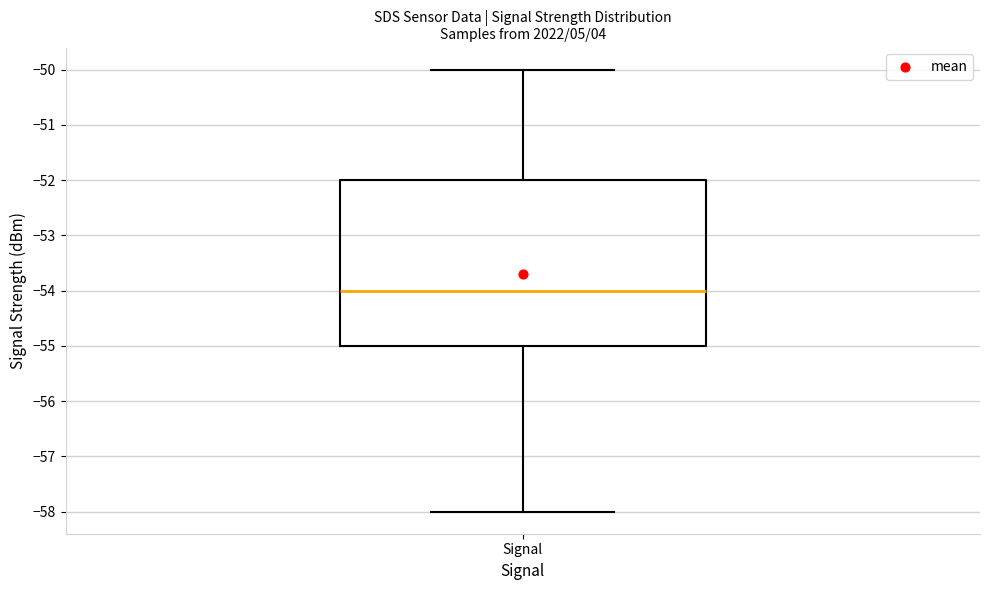

Read this box plot against the y-axis: the position of the median line, the range covered by the box, and the ends of both whiskers. The values are not printed on the chart, so give them approximately, as read against the axis.

median -54, box -55 to -52, whiskers -58 to -50